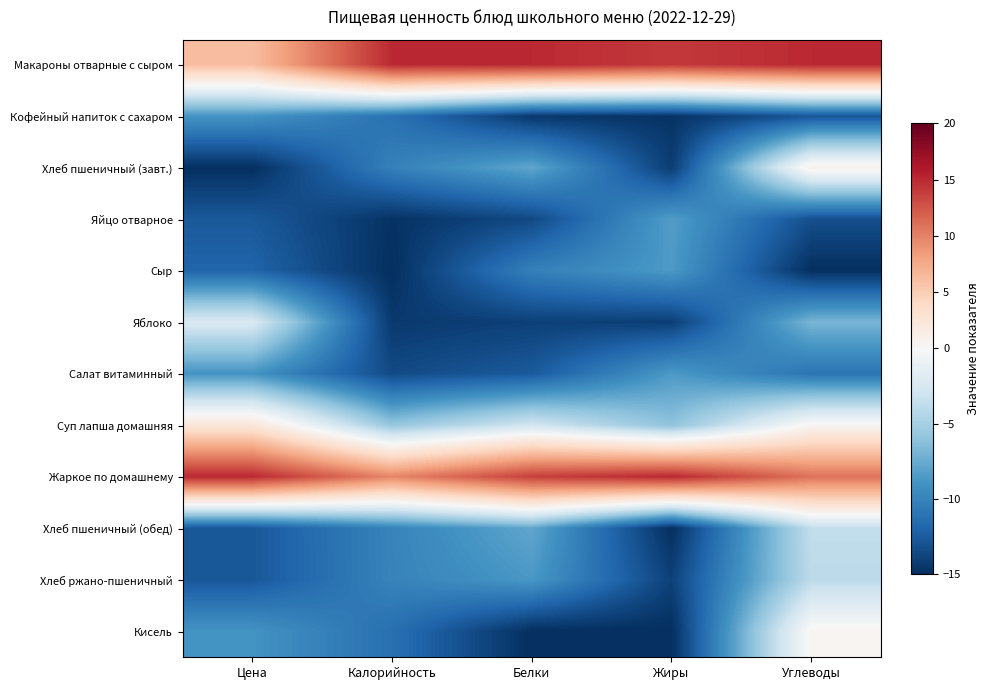

At Цена, list the series in order from largest to smallest.

Жаркое по домашнему, Макароны отварные с сыром, Суп лапша домашняя, Яблоко, Кофейный напиток с сахаром, Салат витаминный, Кисель, Сыр, Яйцо отварное, Хлеб пшеничный (обед), Хлеб ржано-пшеничный, Хлеб пшеничный (завт.)